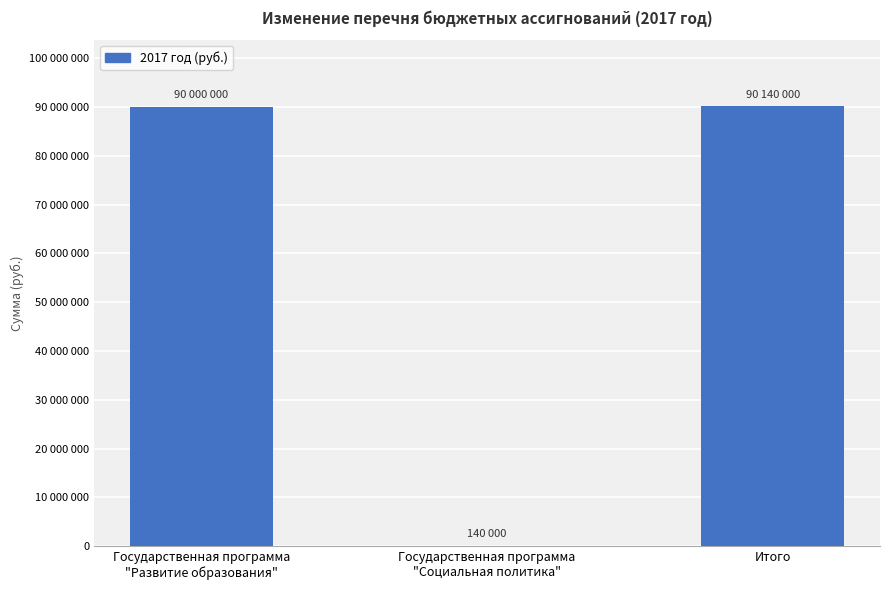

Which category has the highest value across all series?

Итого